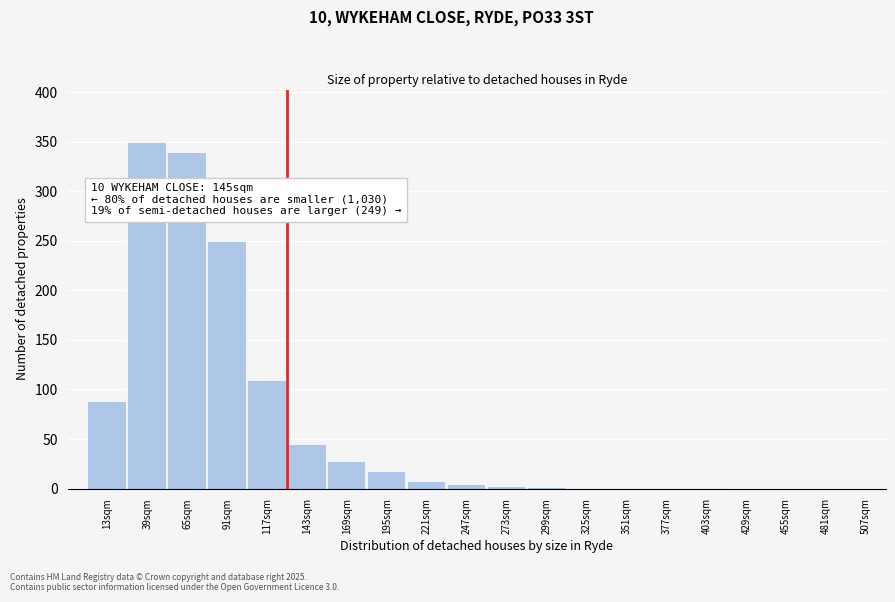

True or false: the data shows 0 at 429sqm.

True